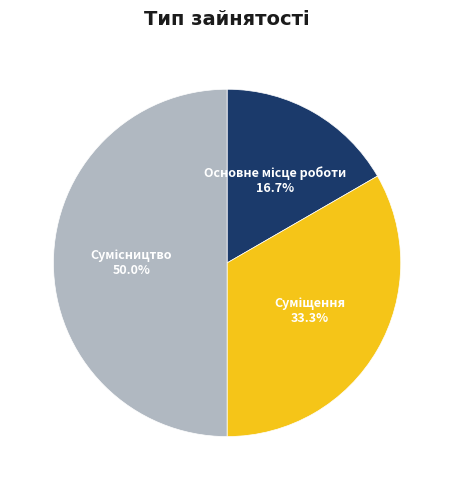

Which slice is the smallest?

Основне місце роботи